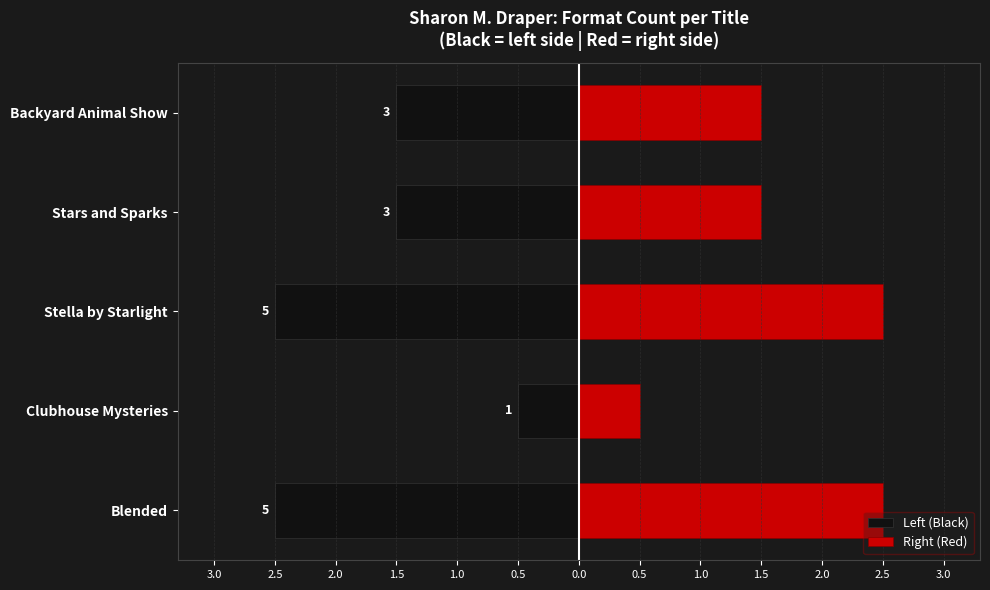

Which series has the widest spread of values?

Left (Black)